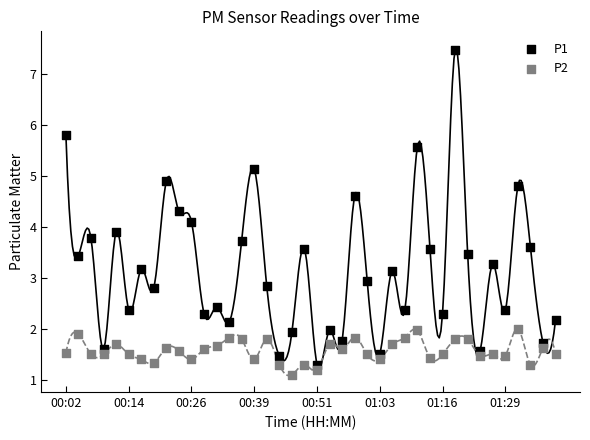

Which series contains the highest Y value?

P1